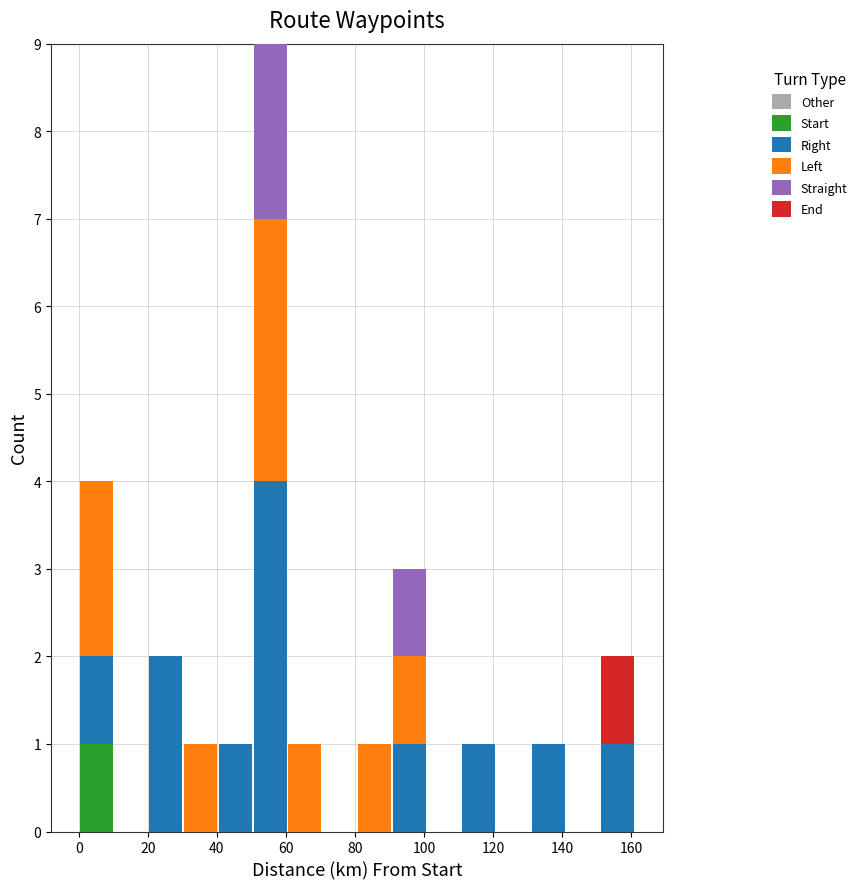

Reading left to right, list every stacked bar in this chart as the range it spans on the x-axis followed by its total height. Neither the bar edges nor the heights are printed on the chart, so give them approximately, as read against the axes.

0 to 10: 4
10 to 20: 0
20 to 30: 2
30 to 40: 1
40 to 50: 1
50 to 60: 9
60 to 70: 1
70 to 80: 0
80 to 90: 1
90 to 100: 3
100 to 110: 0
110 to 120: 1
120 to 130: 0
130 to 142: 1
142 to 152: 0
152 to 162: 2